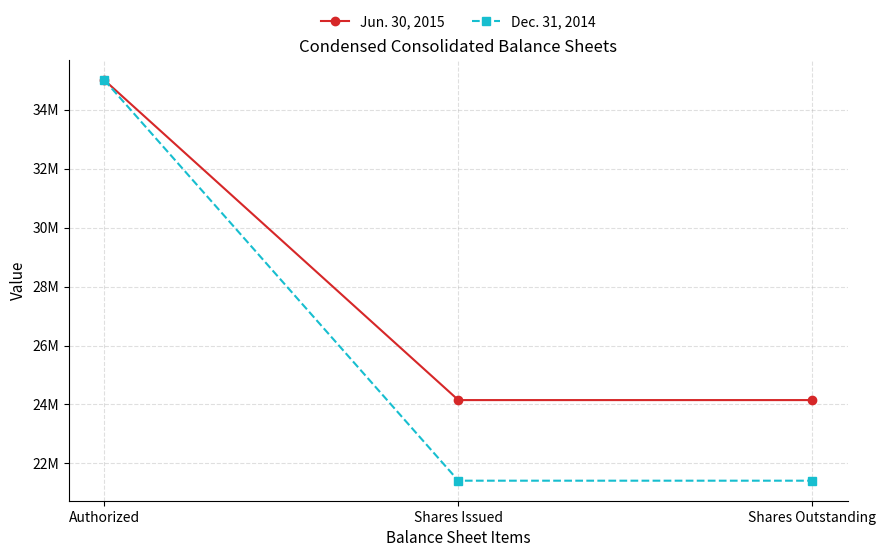

What are all the series names shown in the legend?

Jun. 30, 2015, Dec. 31, 2014